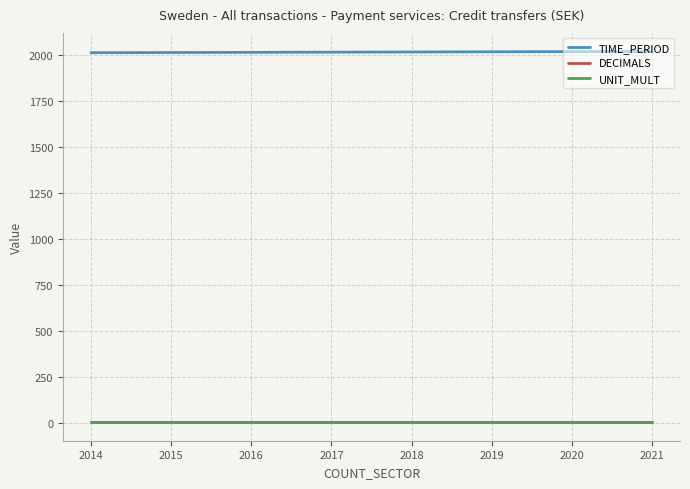

The TIME_PERIOD series shows 2015 at 2015. True or false?

True